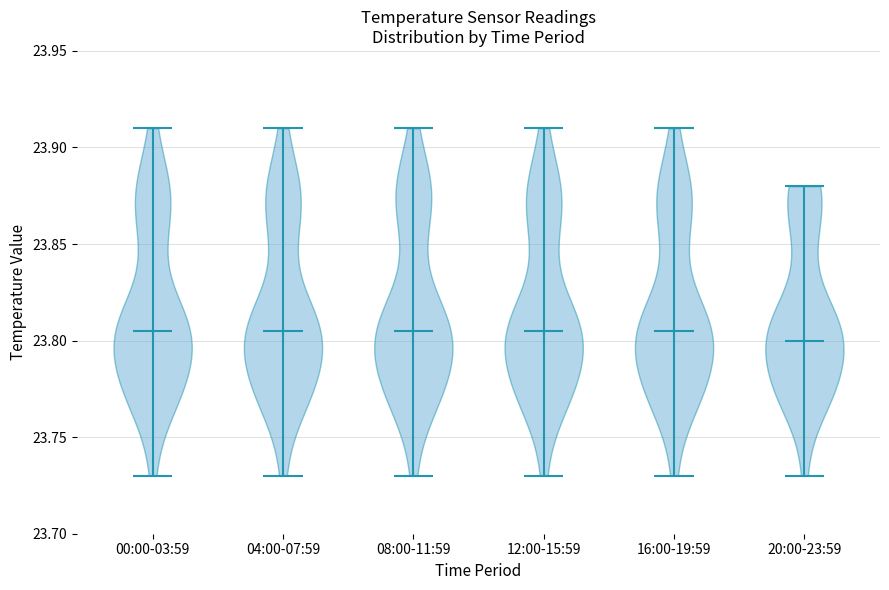

Where does the median line of the violin for 16:00-19:59 sit on the y-axis? The values are not printed on the chart, so give them approximately, as read against the axis.

23.805